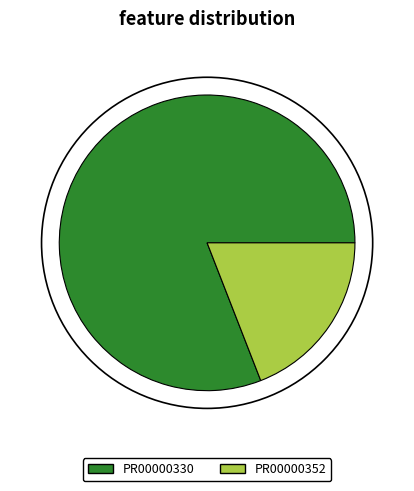

Count the number of slices in the pie.

2